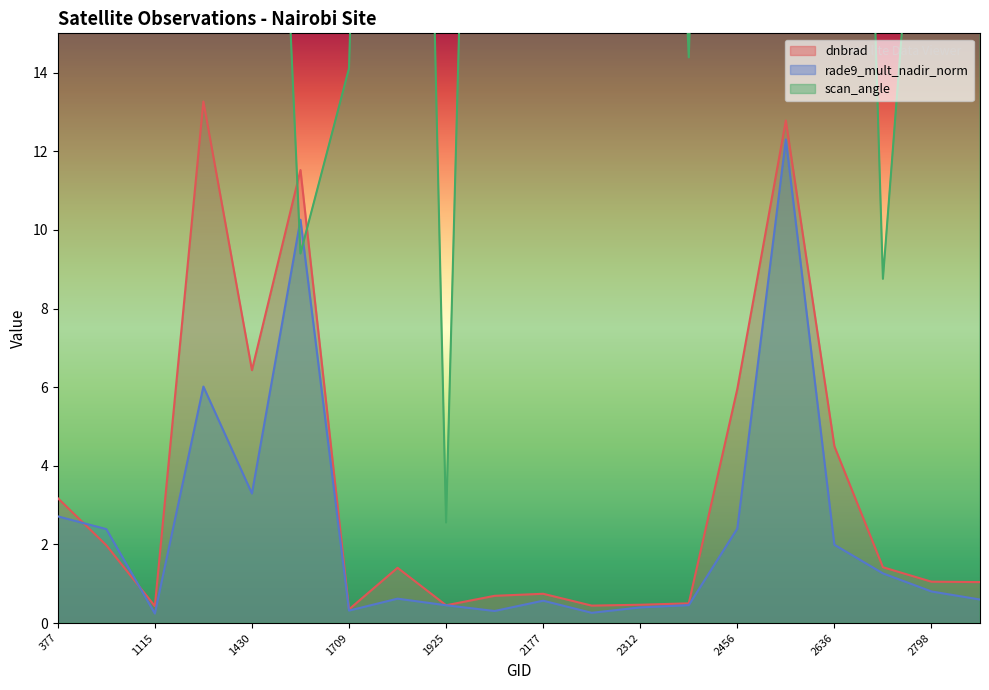

At which category is the sum across all series the highest?

1394